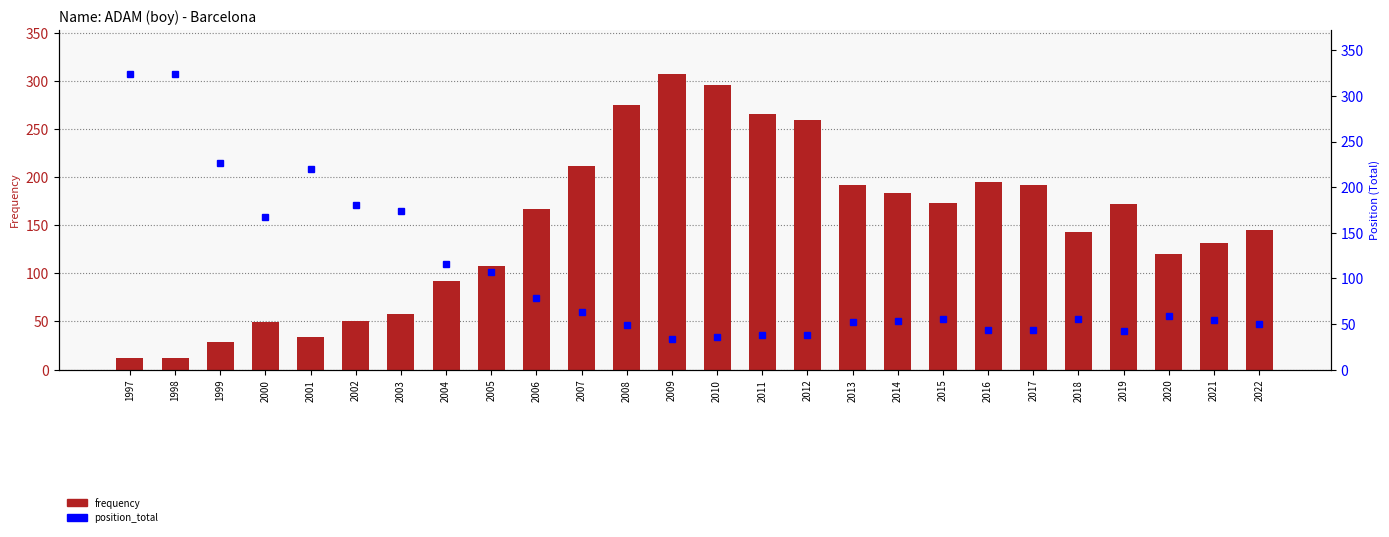

What is the sum of the frequency values at 2000 and 2011?

314